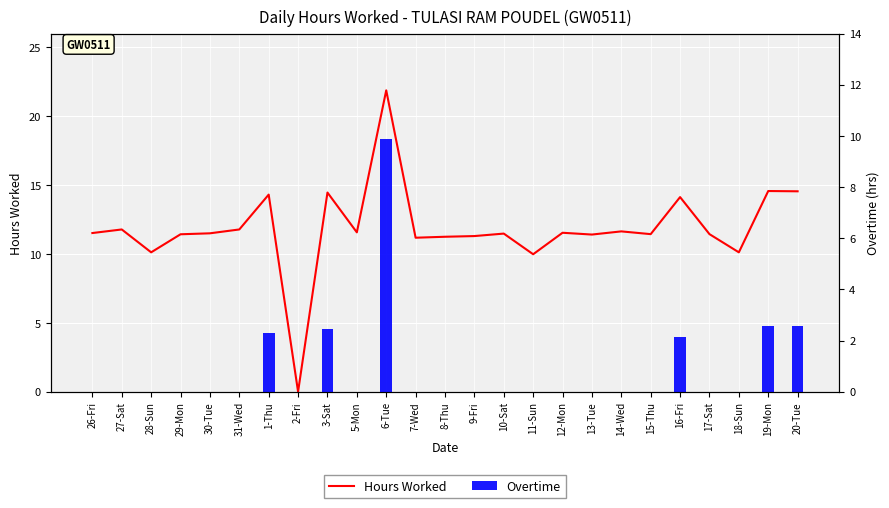

What is the difference between the Hours Worked values at 27-Sat and 3-Sat?

2.7